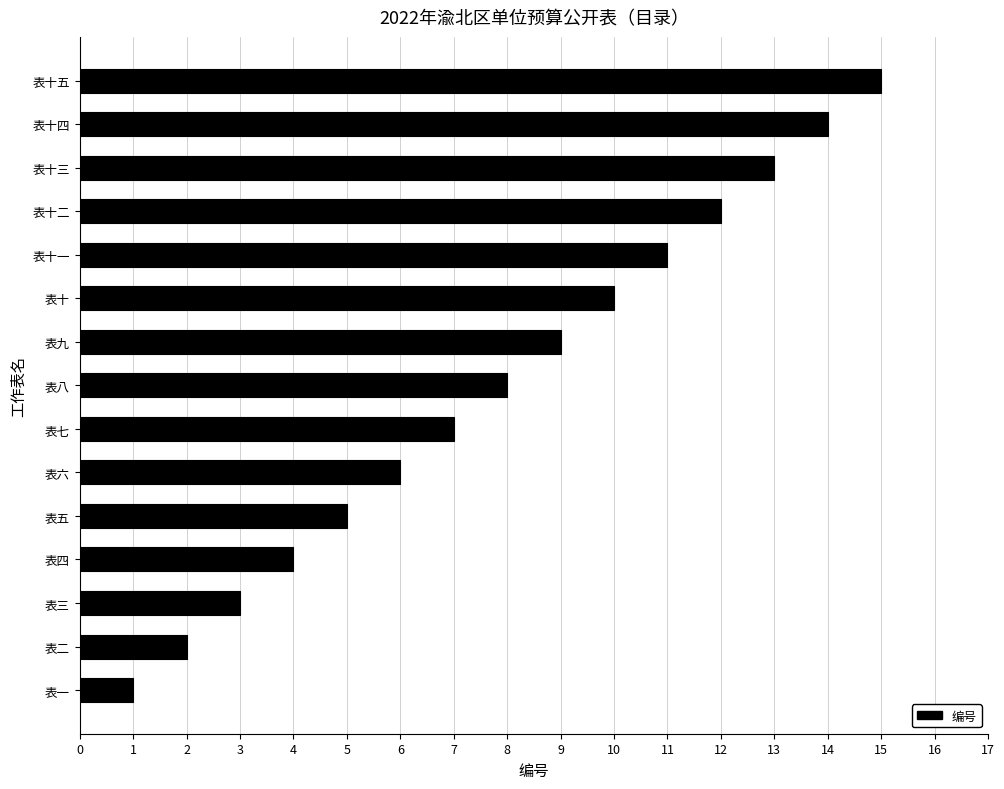

True or false: the data shows 25 at 表十五.

False